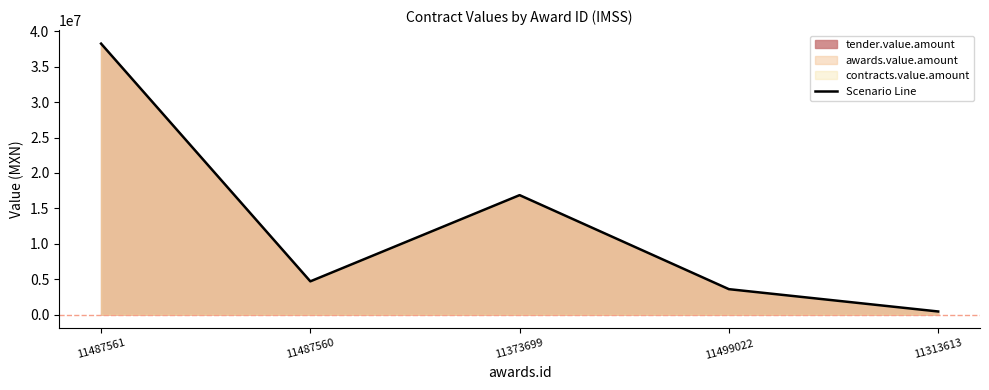

List the labels in order of value, smallest first.

11313613, 11499022, 11487560, 11373699, 11487561